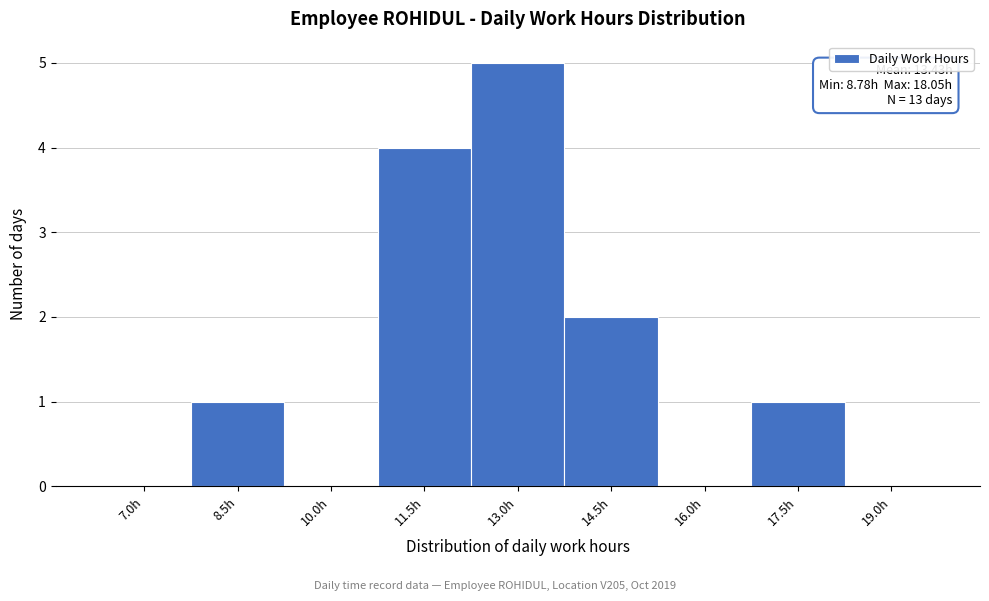

Reading left to right, what are all the values shown in this chart?

7.0h=0	8.5h=1	10.0h=0	11.5h=4	13.0h=5	14.5h=2	16.0h=0	17.5h=1	19.0h=0